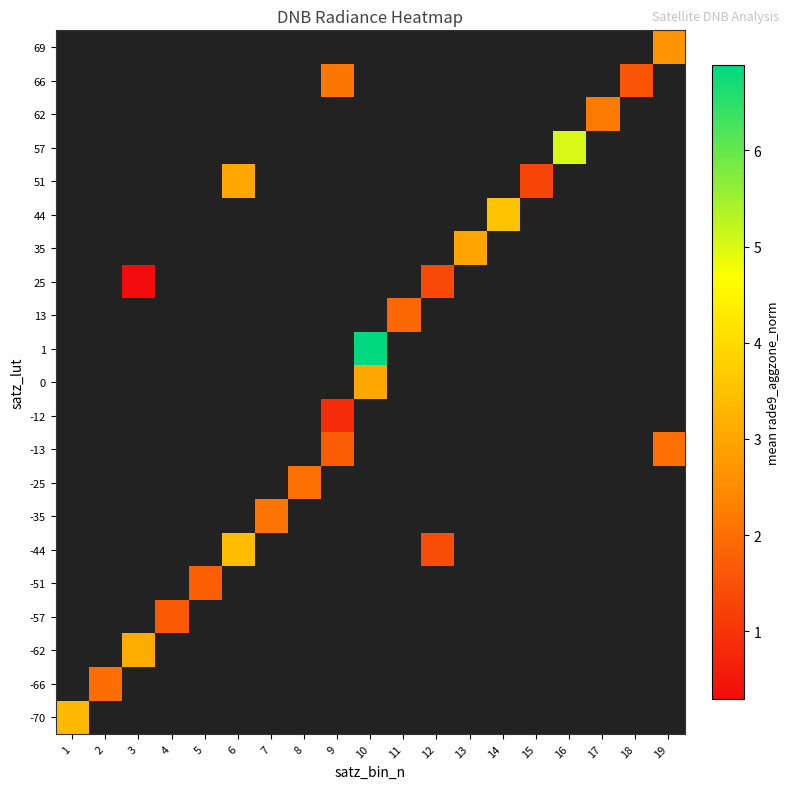

Which label corresponds to the smallest value in the chart?

3